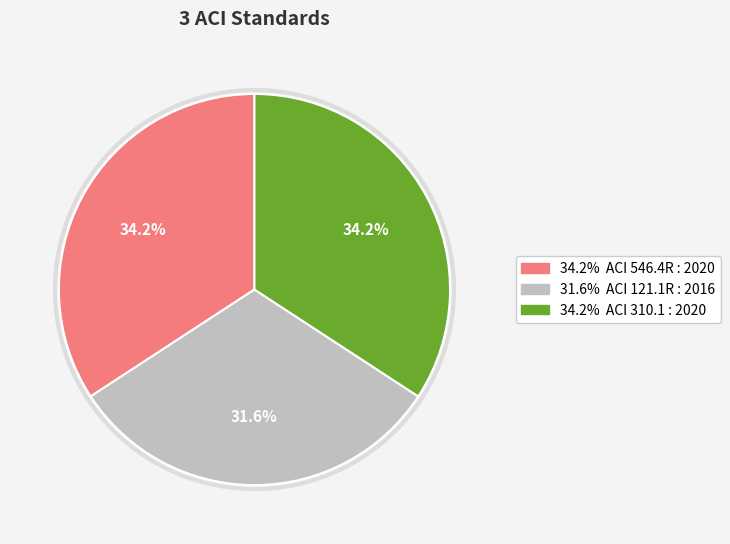

Is there a majority slice in this chart?

No